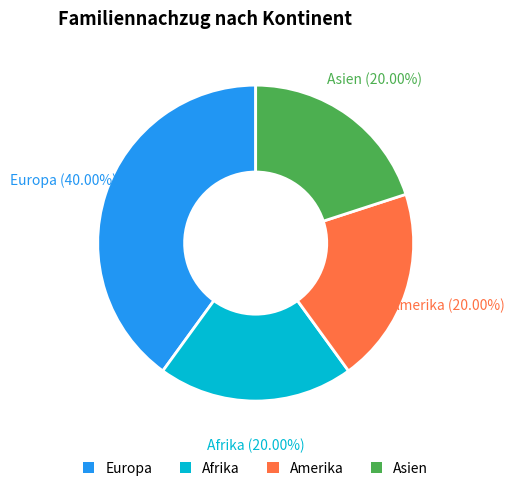

What is the ratio of the value at Europa to the value at Afrika?

2.0